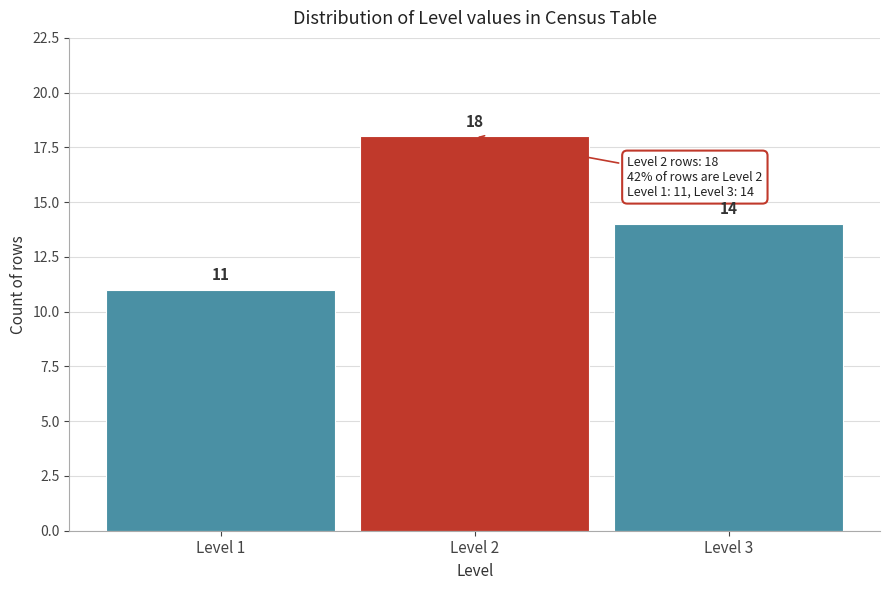

Reading left to right, transcribe this chart: for each bar, give the range it covers on the x-axis and its height.

0.5 to 1.5: 11
1.5 to 2.5: 18
2.5 to 3.5: 14